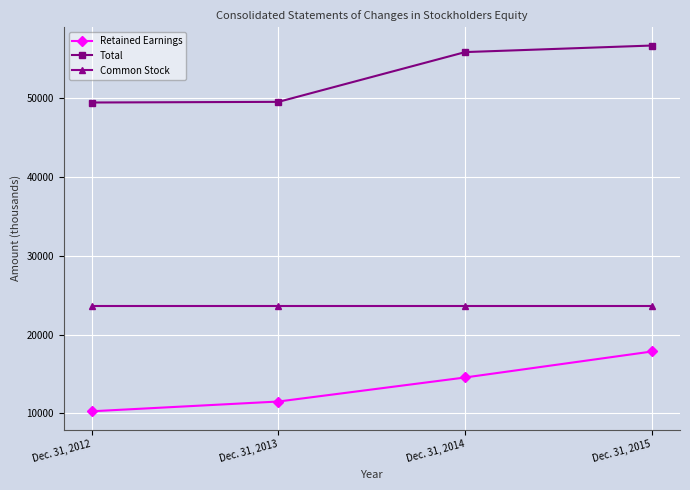

True or false: Total and Retained Earnings cross at least once.

False